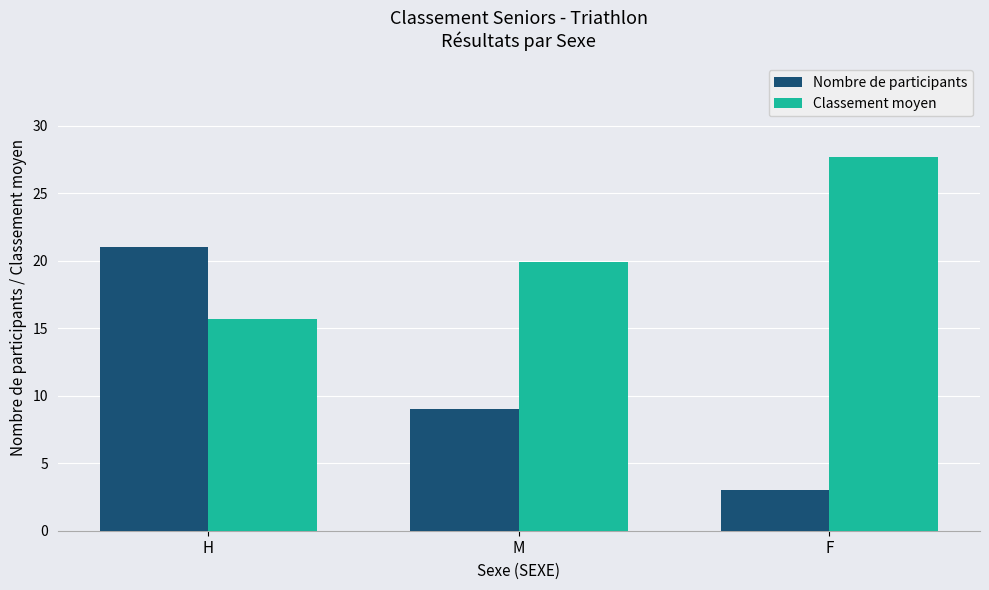

Is the value of Classement moyen at H greater than the value of Nombre de participants at F?

Yes